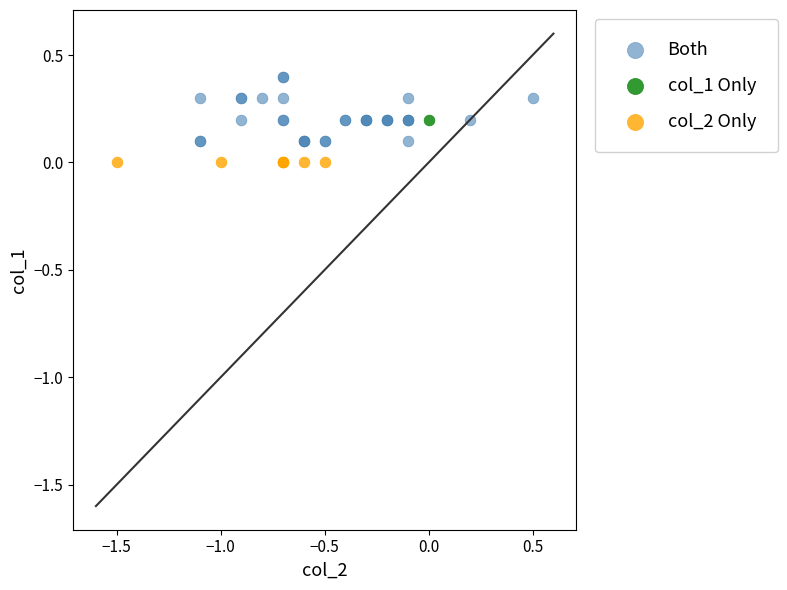

What are all the series names shown in the legend?

Both, col_1 Only, col_2 Only